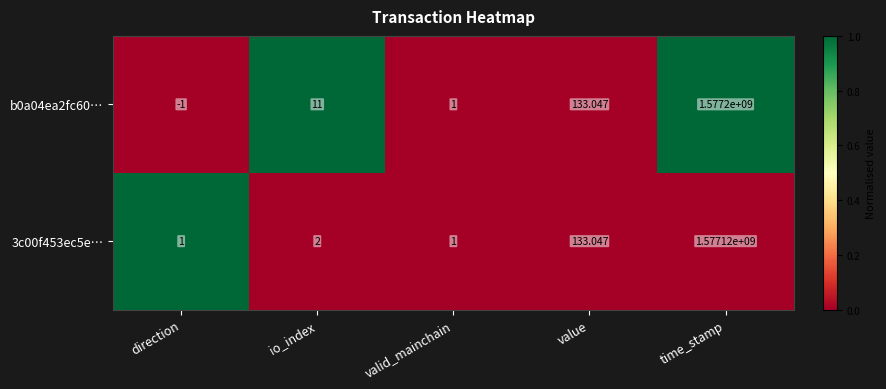

At how many categories does at least one series exceed 0?

5